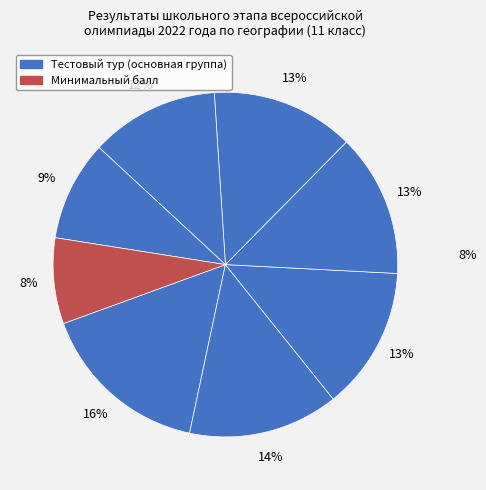

How many segments does this pie chart have?

8